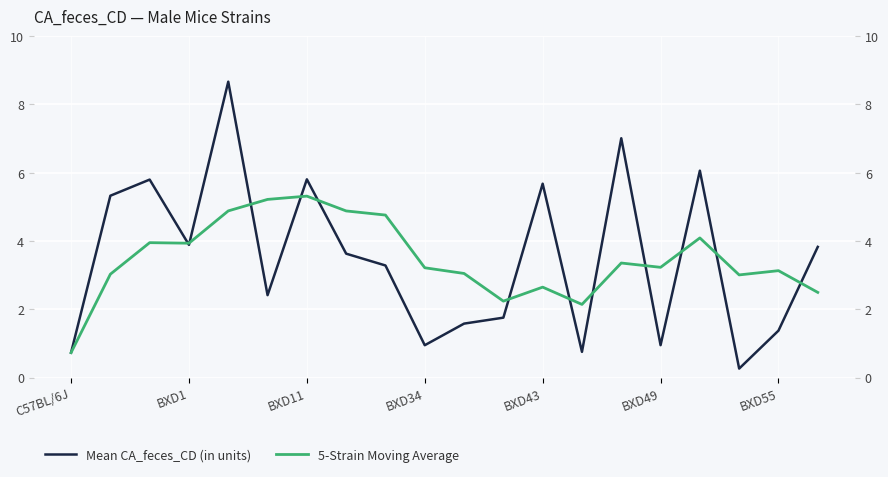

Rank the series by their average value, from lowest to highest.

5-Strain Moving Average, Mean CA_feces_CD (in units)